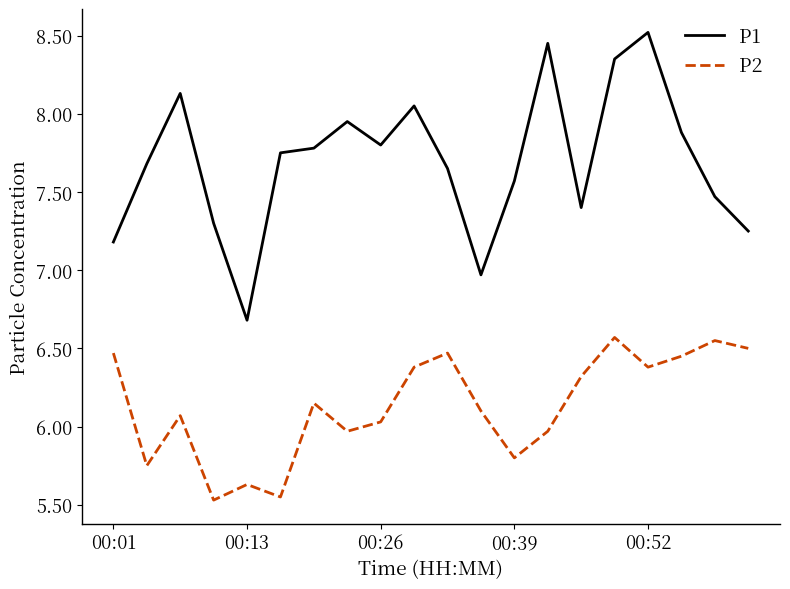

What is the difference between the maximum and minimum values in the P2 series?

1.0